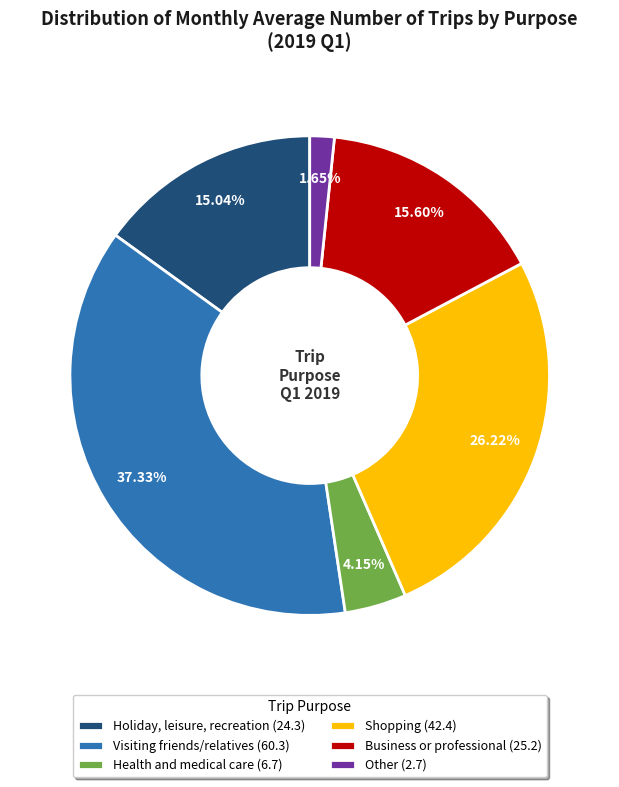

Rank the categories by value from highest to lowest.

Visiting friends/relatives, Shopping, Business or professional, Holiday, leisure, recreation, Health and medical care, Other